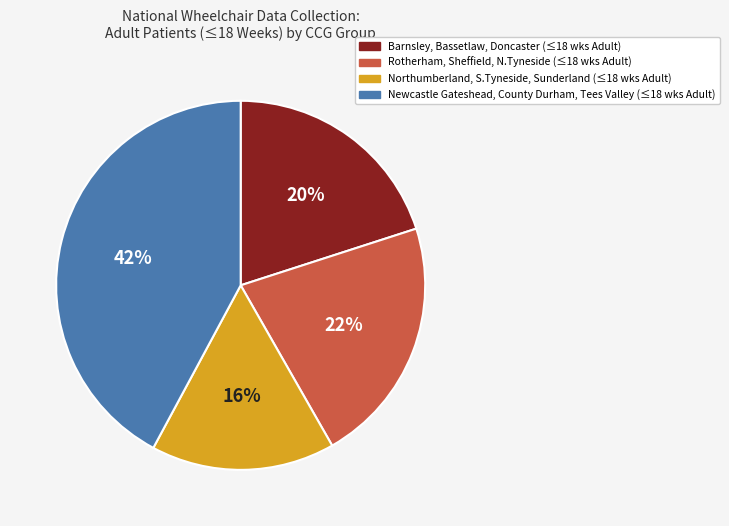

To the nearest percent, what is the difference between the largest and smallest slice percentages?

26%